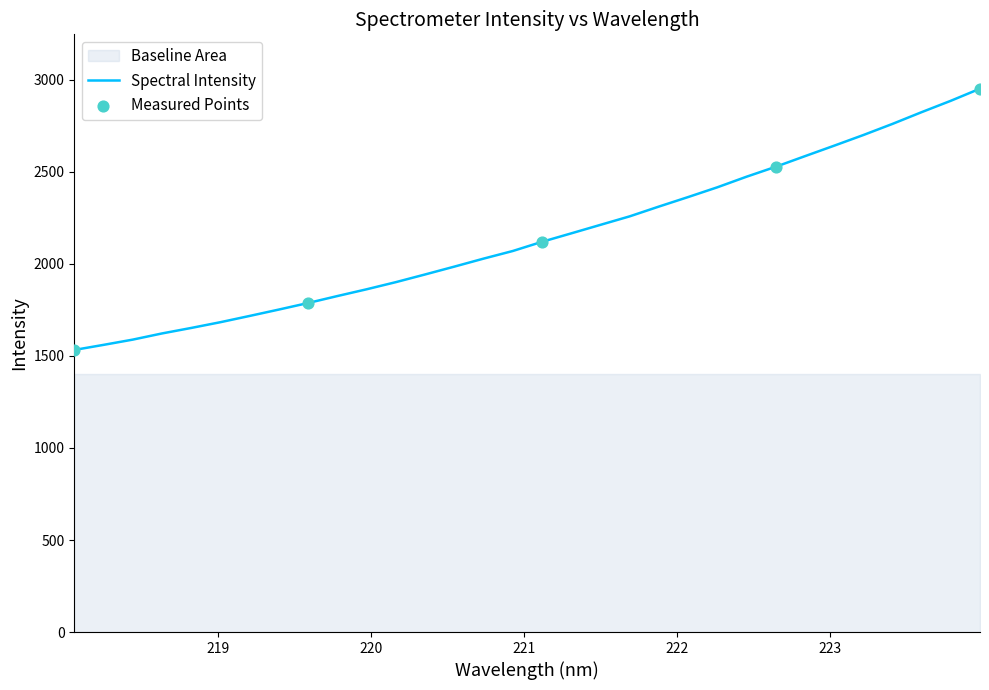

What is the change in value from 218.2508 to 222.6447?

+967.6